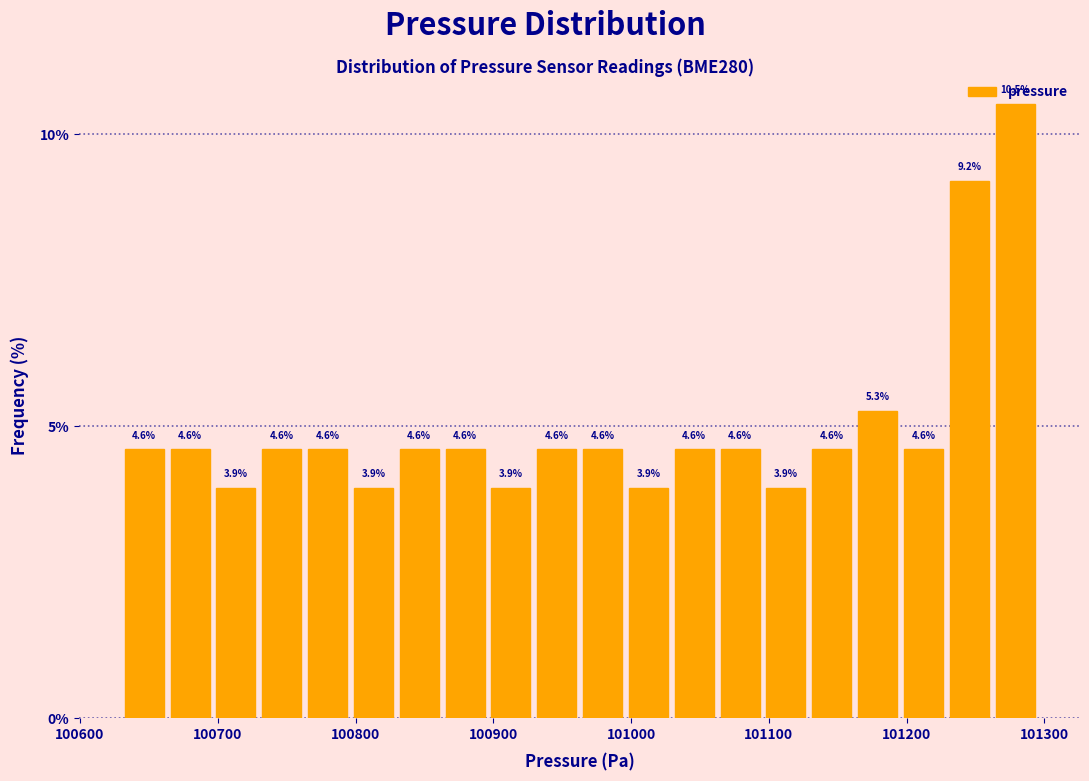

Around what value on the x-axis is the tallest bar? Give the approximate position of its centre, as read against the axis.

101280